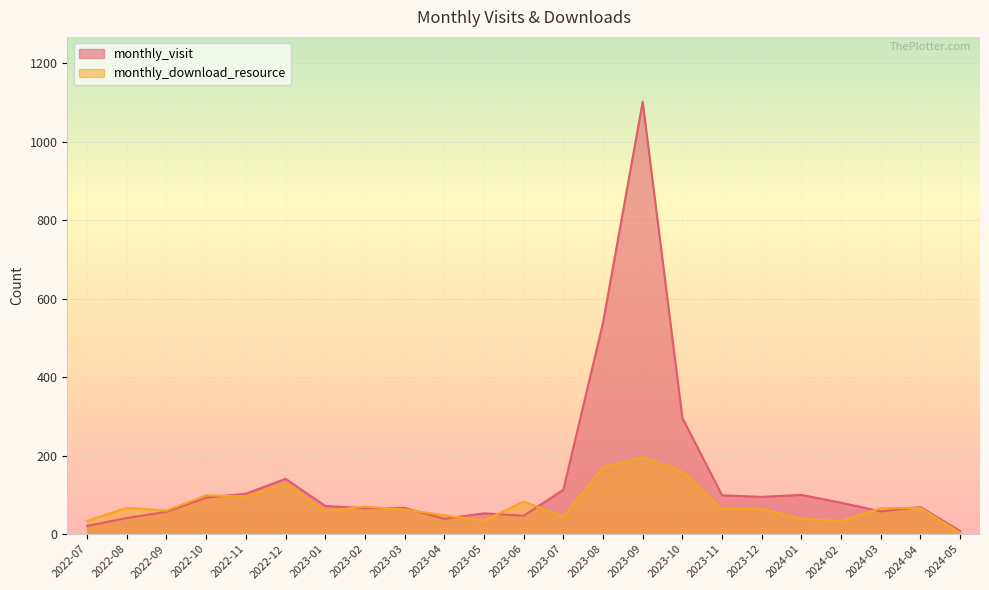

List the labels in order of monthly_download_resource value, smallest first.

2024-05, 2024-02, 2022-07, 2023-05, 2024-01, 2023-07, 2023-04, 2023-01, 2022-09, 2023-03, 2023-11, 2023-12, 2024-03, 2022-08, 2024-04, 2023-02, 2023-06, 2022-11, 2022-10, 2022-12, 2023-10, 2023-08, 2023-09